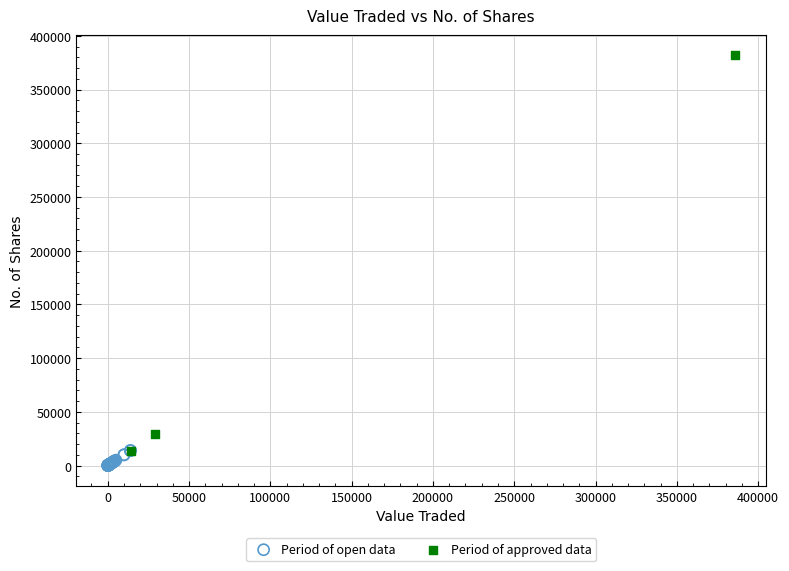

Which series has the largest Y range (max minus min)?

Period of approved data